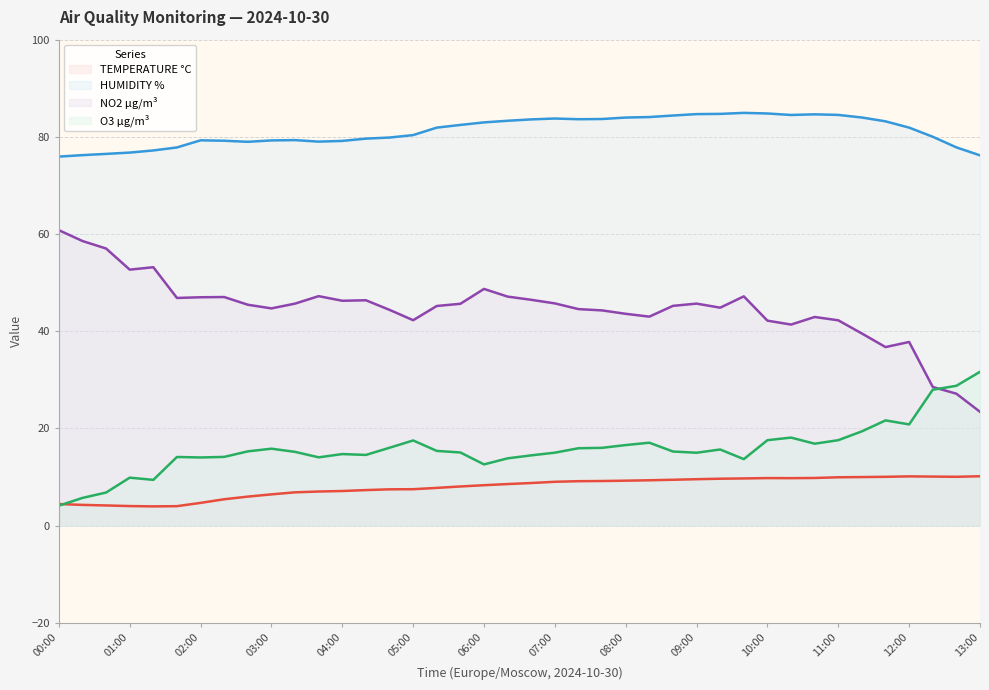

What is the difference between the maximum and minimum values in the O3 µg/m³ series?

27.5